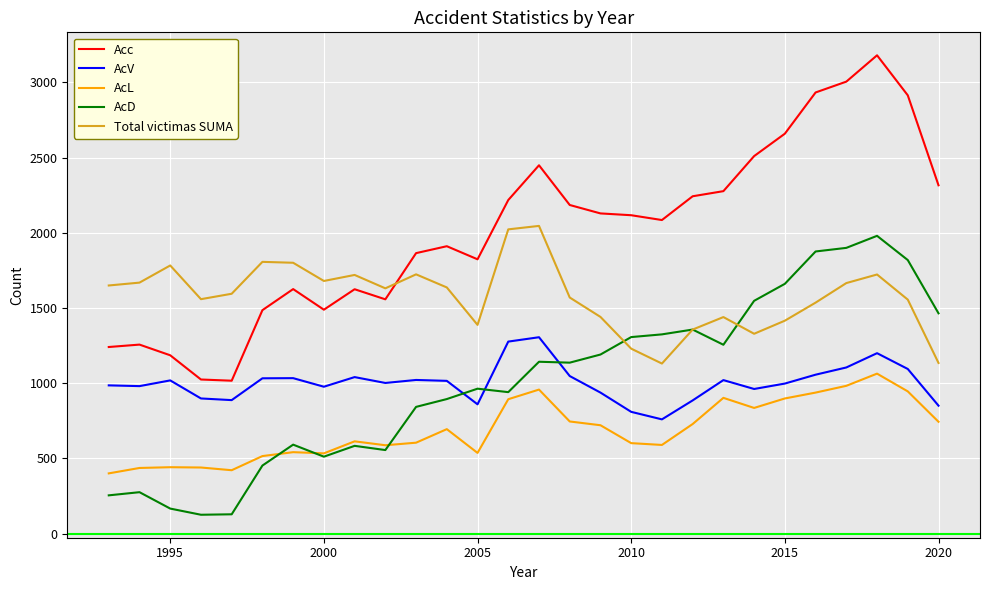

Which series has the largest total across all categories?

Acc